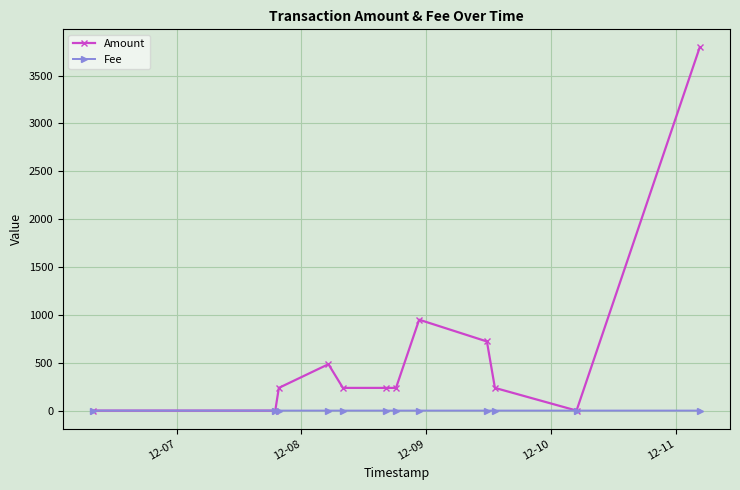

How many series are shown in this chart?

2